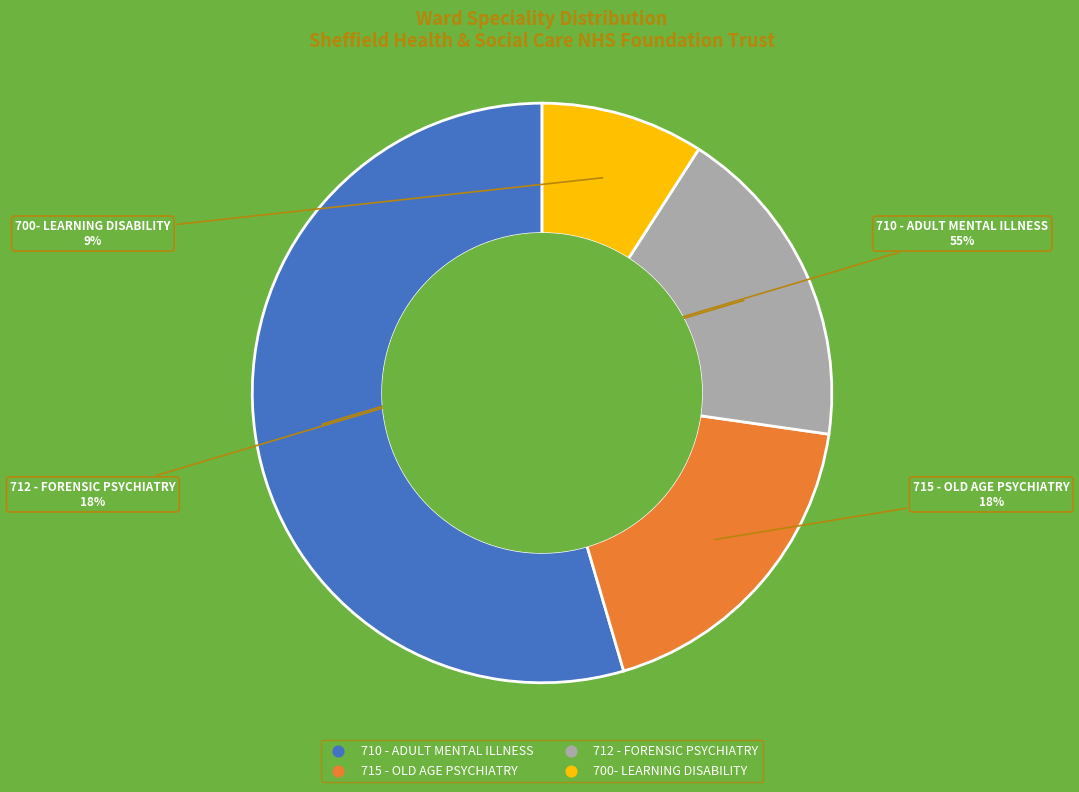

To the nearest percent, what portion does 710 - ADULT MENTAL ILLNESS represent?

55%